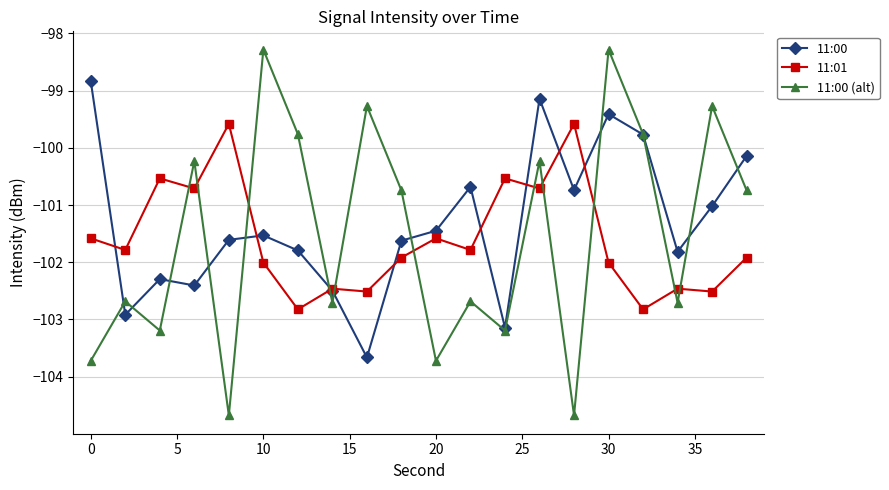

Which series has the widest spread of values?

11:00 (alt)